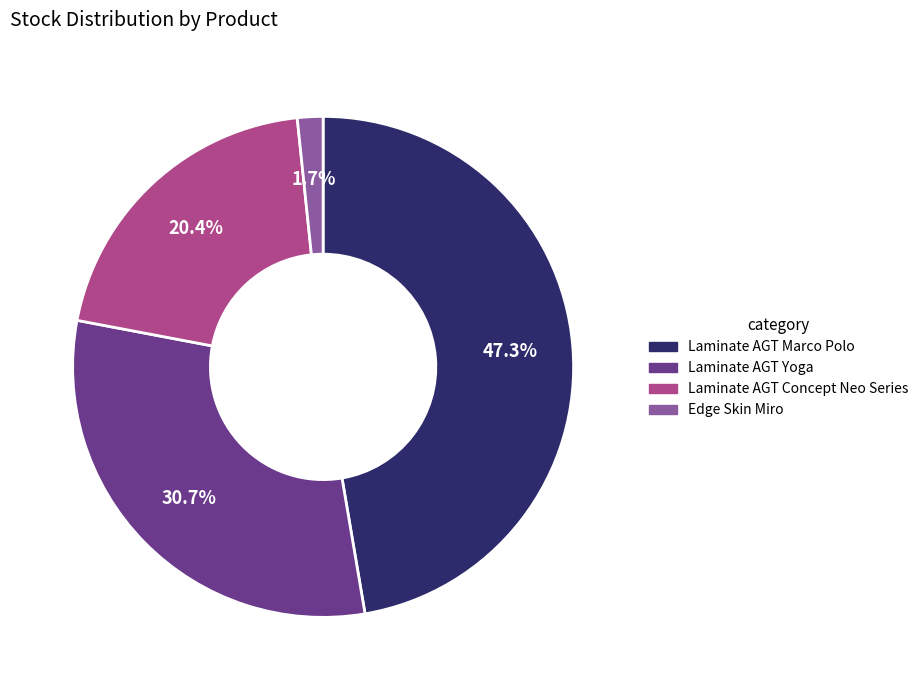

Between Laminate AGT Concept Neo Series and Laminate AGT Marco Polo, which is larger?

Laminate AGT Marco Polo